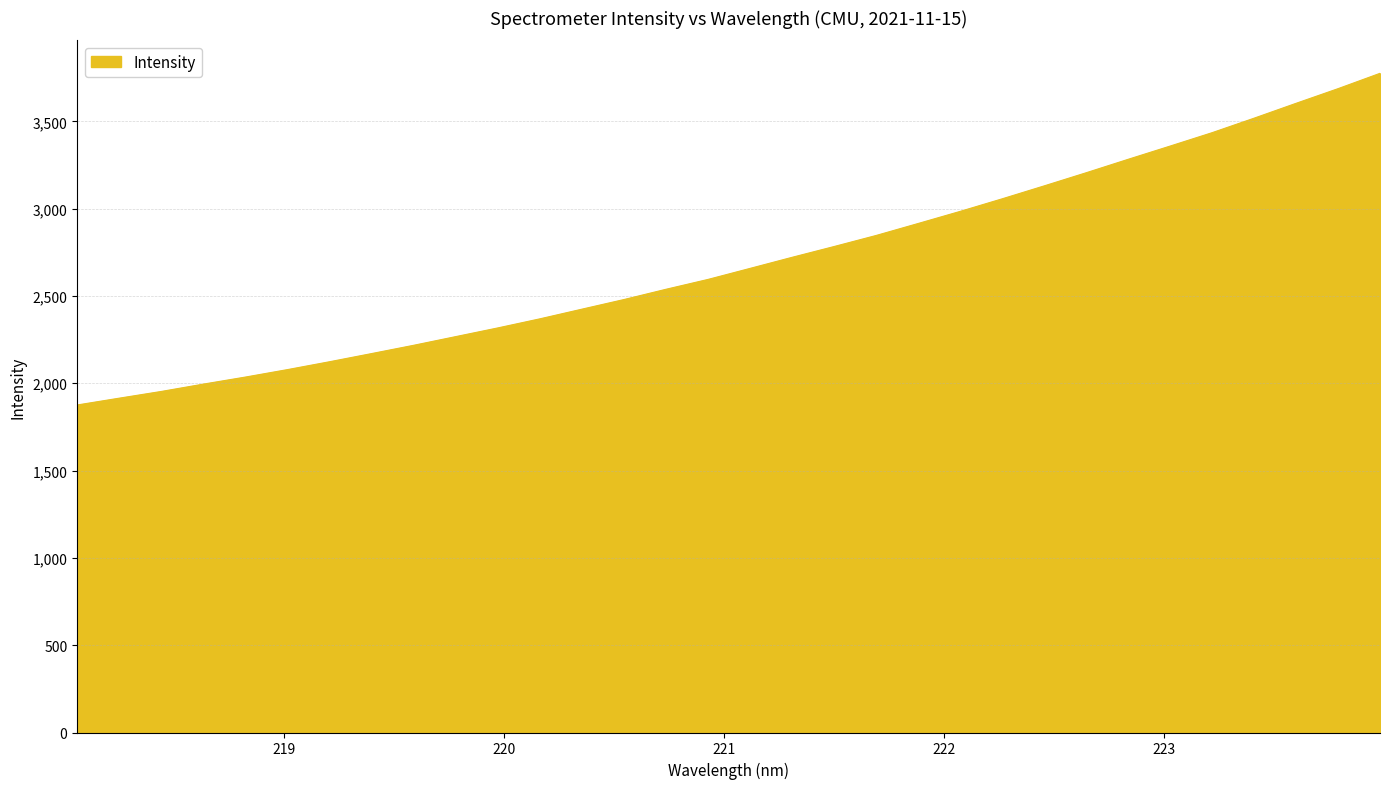

What is the maximum value shown in the chart?

3775.1